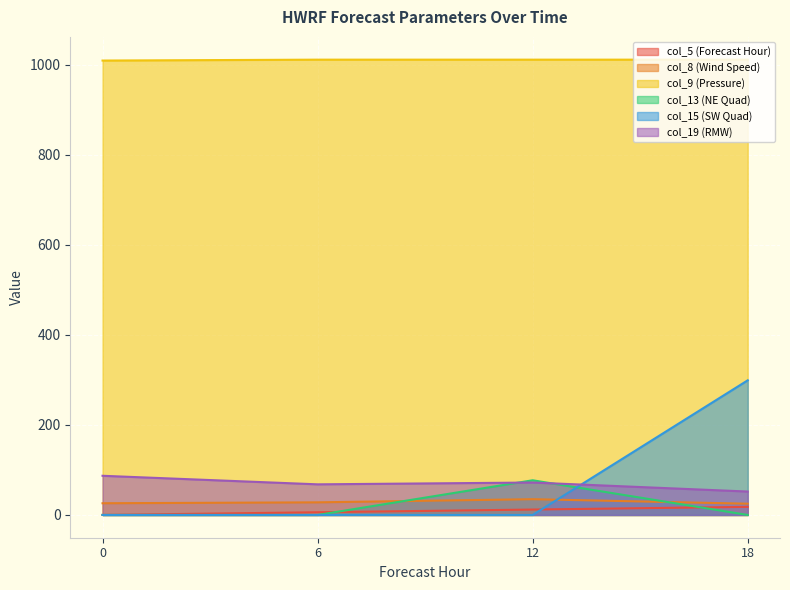

Which series has the widest spread of values?

col_15 (SW Quad)